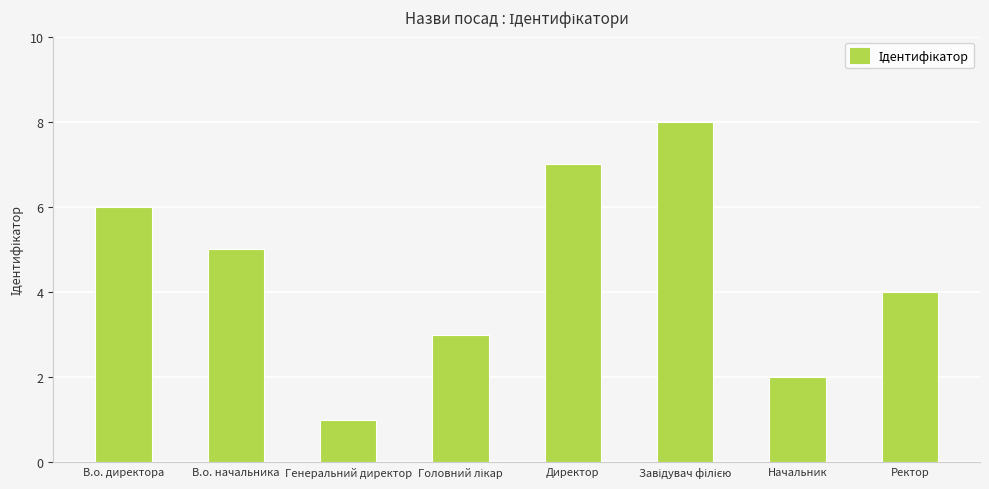

What is the sum of the values at Директор and Начальник?

9